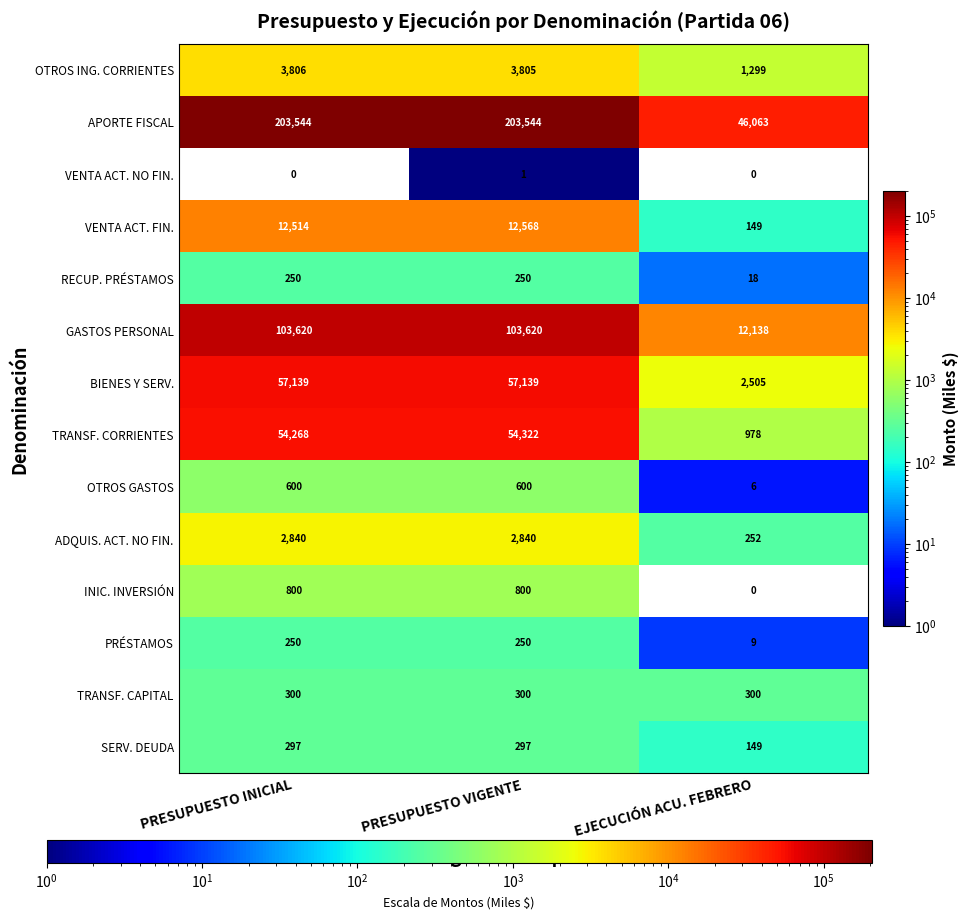

What is the greatest value displayed?

203544